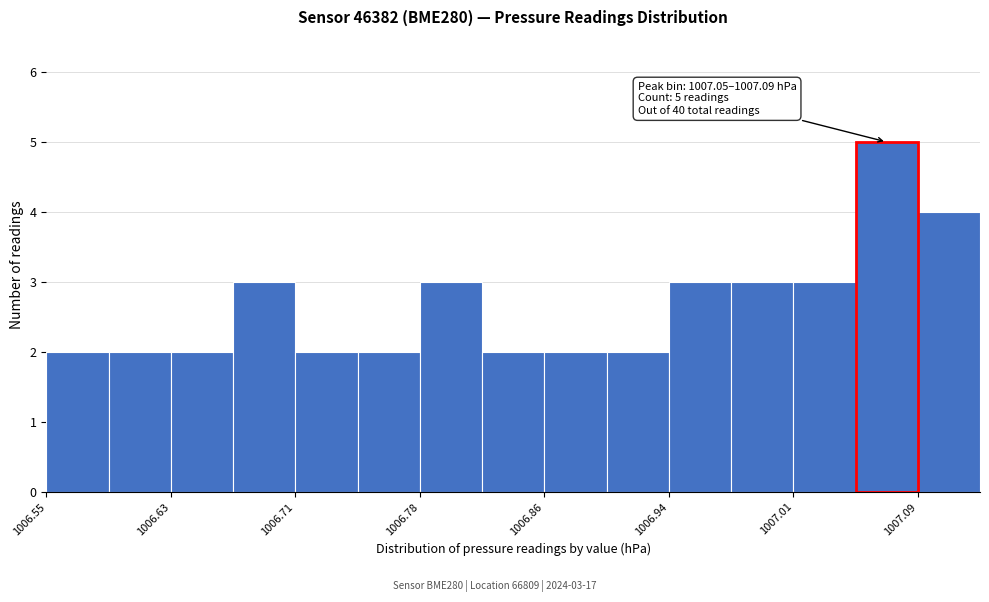

Around what value on the x-axis is the tallest bar? Give the approximate position of its centre, as read against the axis.

1007.07